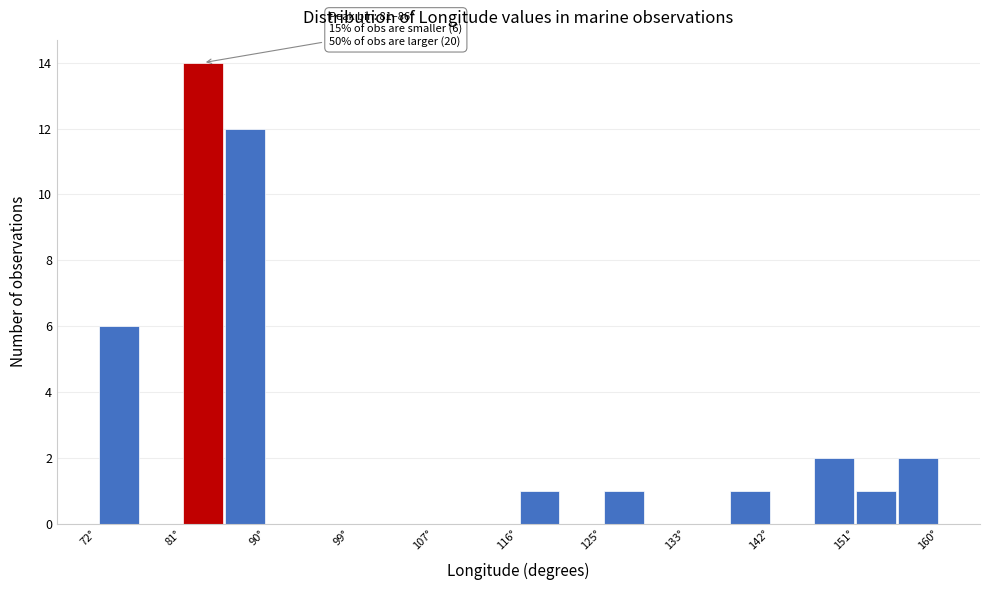

Over which range of the x-axis is the bar tallest?

81 to 86